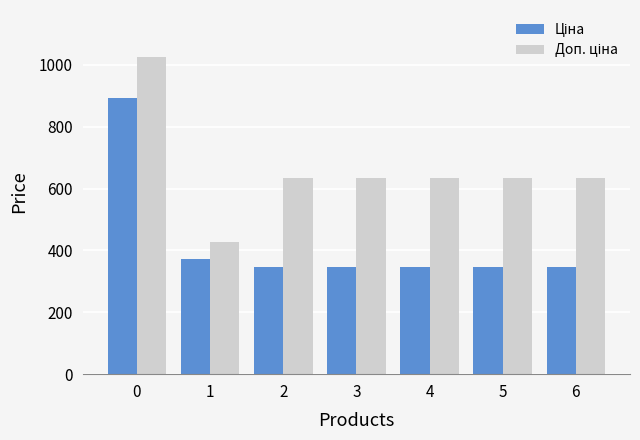

At how many categories does at least one series exceed 509?

6